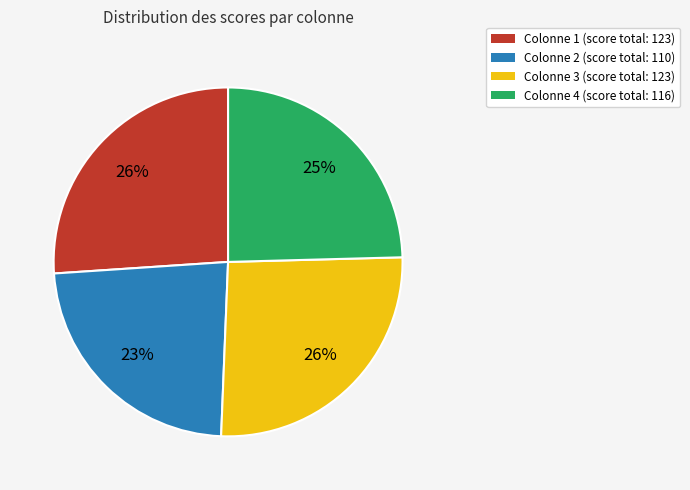

To the nearest percent, what is the difference between the largest and smallest slice percentages?

3%